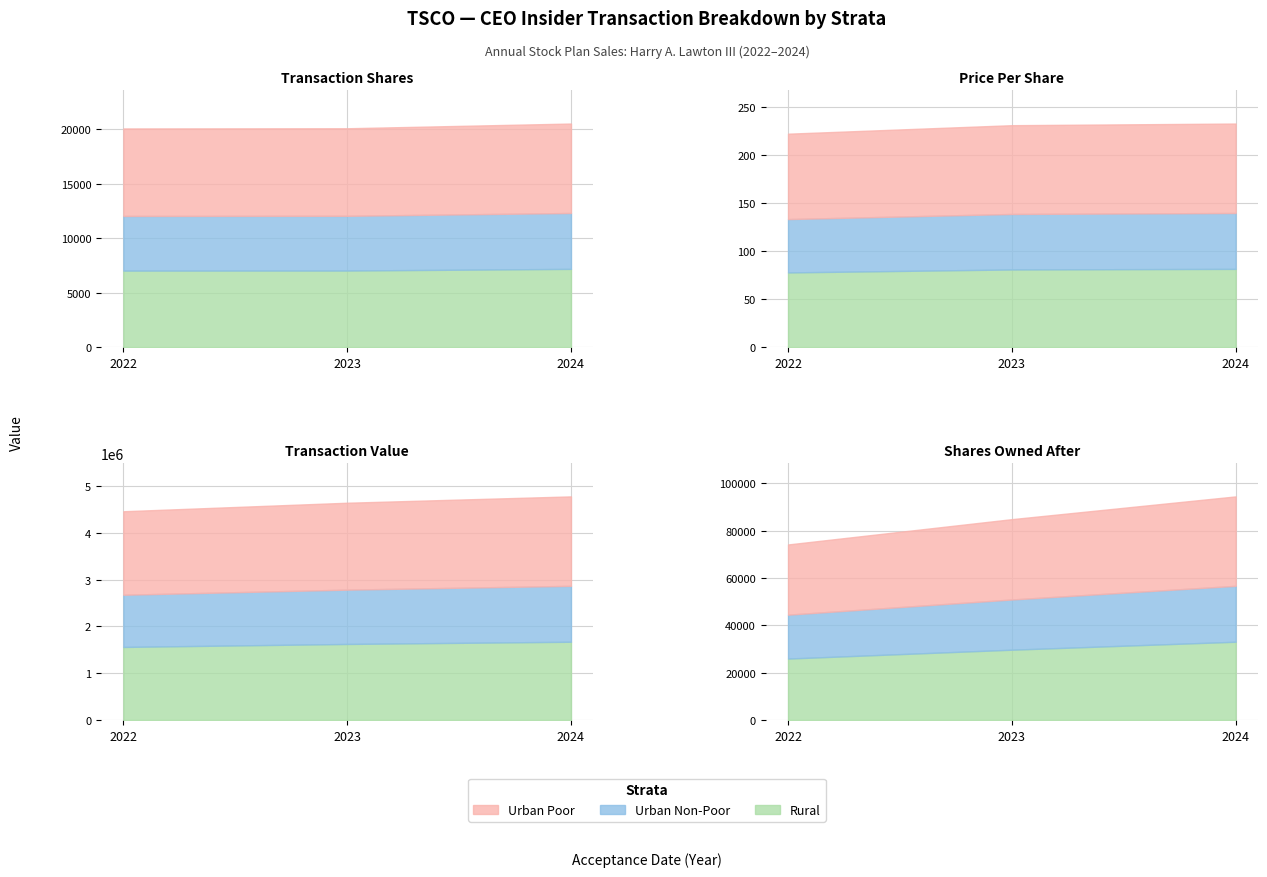

What is the maximum value shown in the chart?

4775103.0